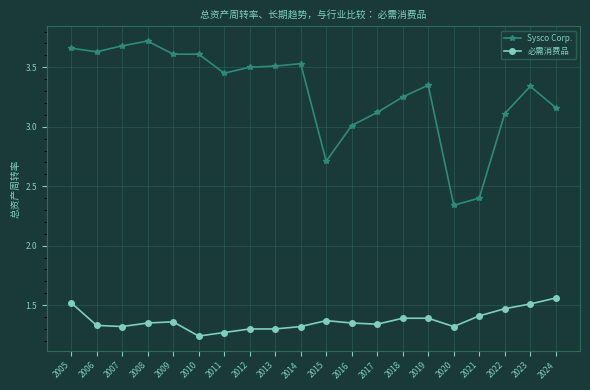

Which series changed the most between 2014 and 2017?

Sysco Corp.